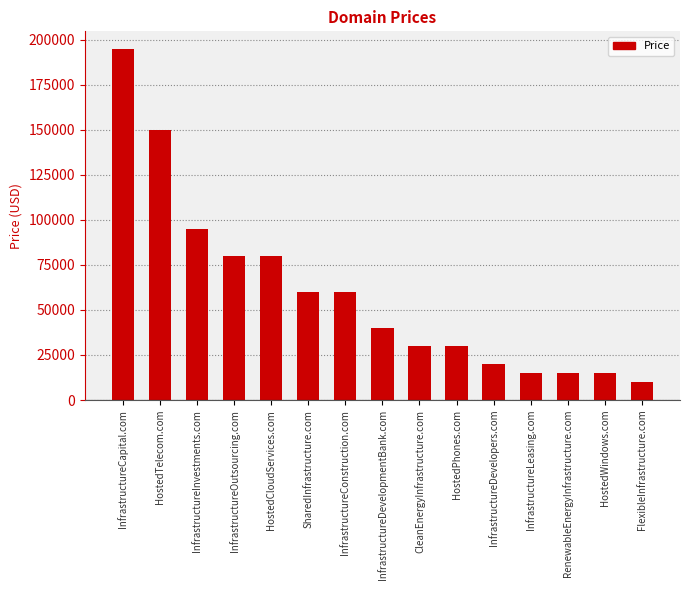

Reading left to right, extract all data points from this chart.

194888	149888	94888	79888	79888	59888	59888	39888	29888	29888	19888	14888	14888	14888	9888